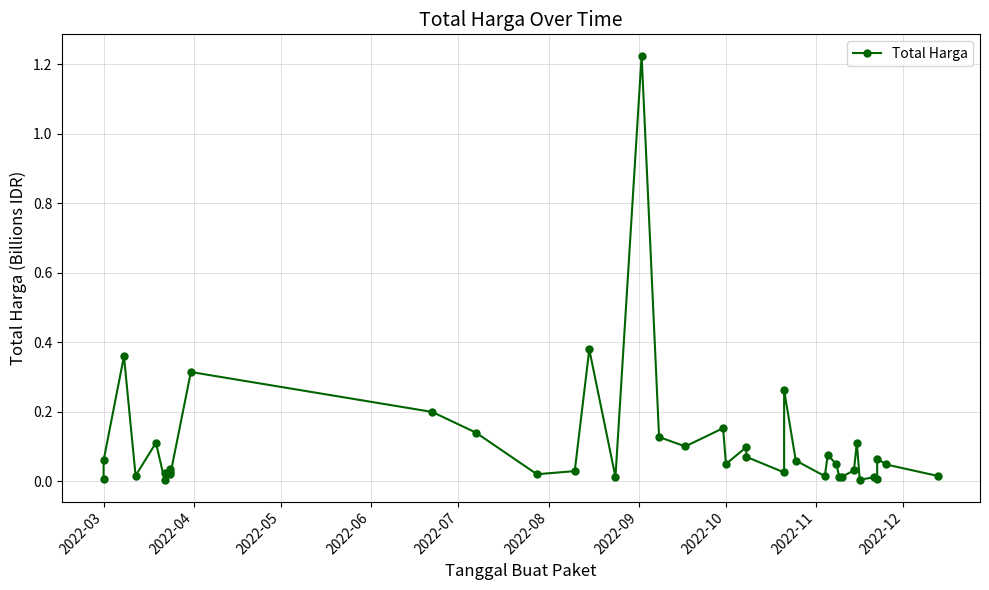

Reading left to right, what are all the values shown in this chart?

0.0	0.1	0.4	0.0	0.1	0.0	0.0	0.0	0.0	0.0	0.3	0.2	0.1	0.0	0.0	0.4	0.0	1.2	0.1	0.1	0.2	0.0	0.1	0.1	0.0	0.3	0.1	0.0	0.1	0.0	0.0	0.0	0.0	0.1	0.0	0.0	0.0	0.1	0.0	0.0